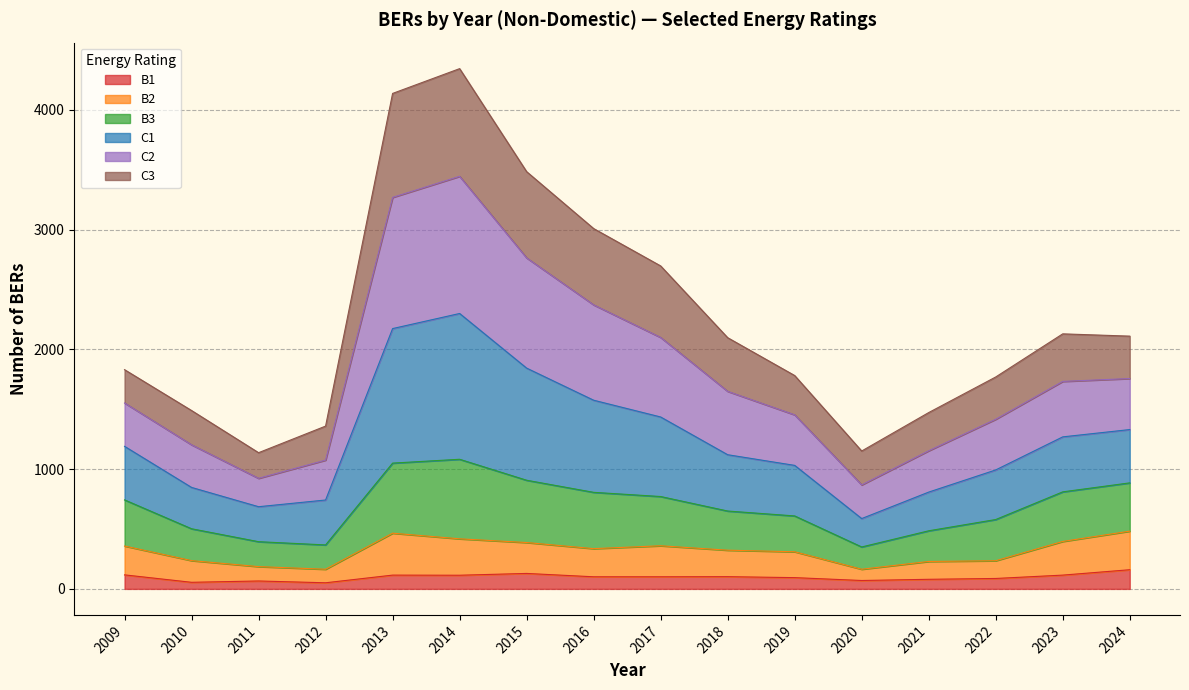

What is the maximum value for B1?

160